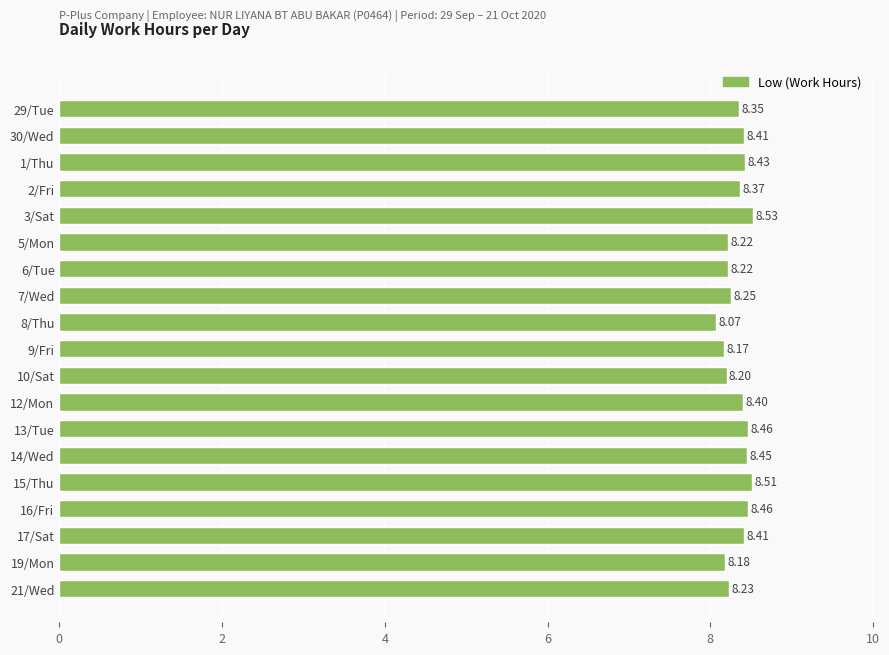

What is the ratio of the value at 2/Fri to the value at 8/Thu?

1.0